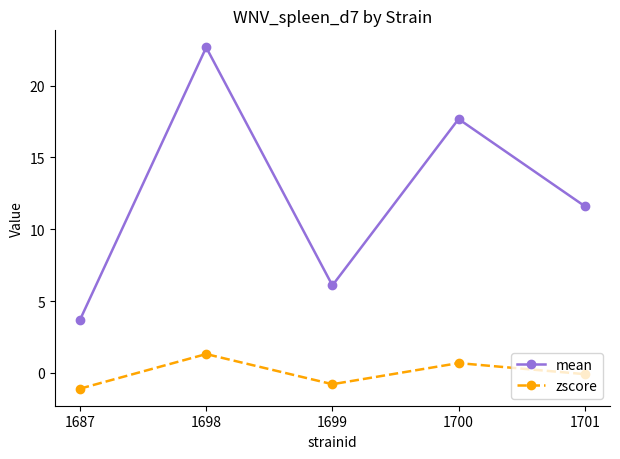

Read the zscore value at 1700.

0.7